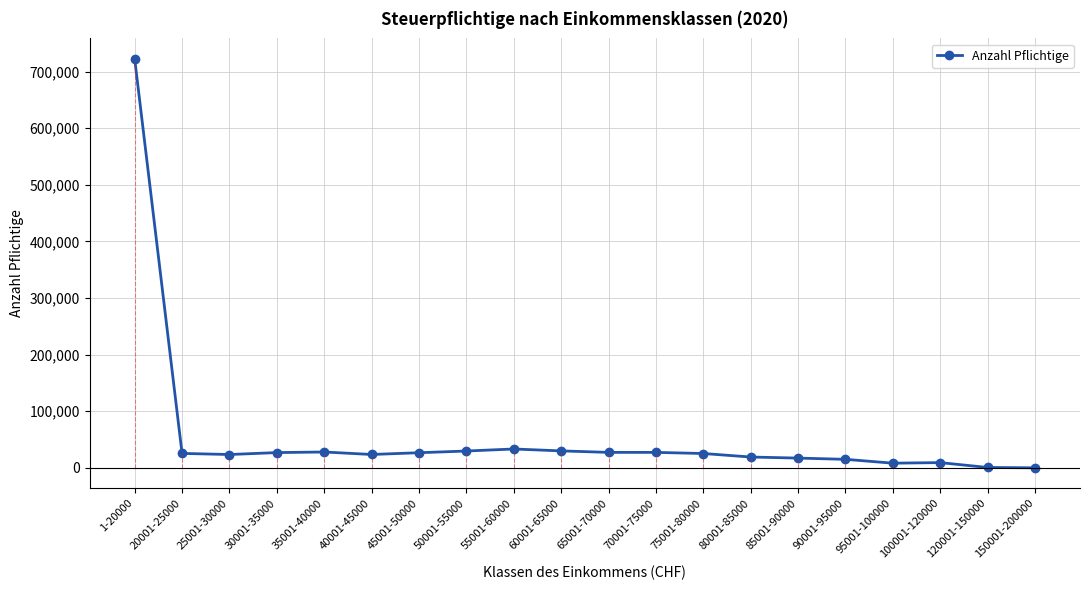

At which label does the data first exceed 25509?

1-20000